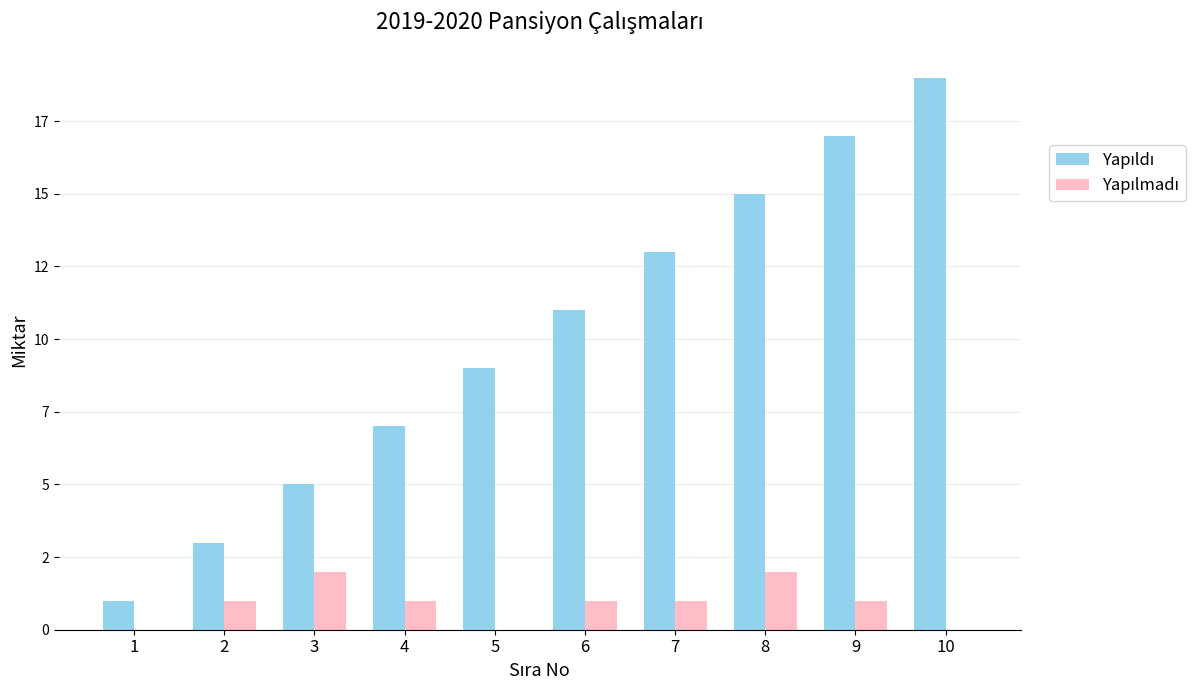

Are the bars horizontal?

No